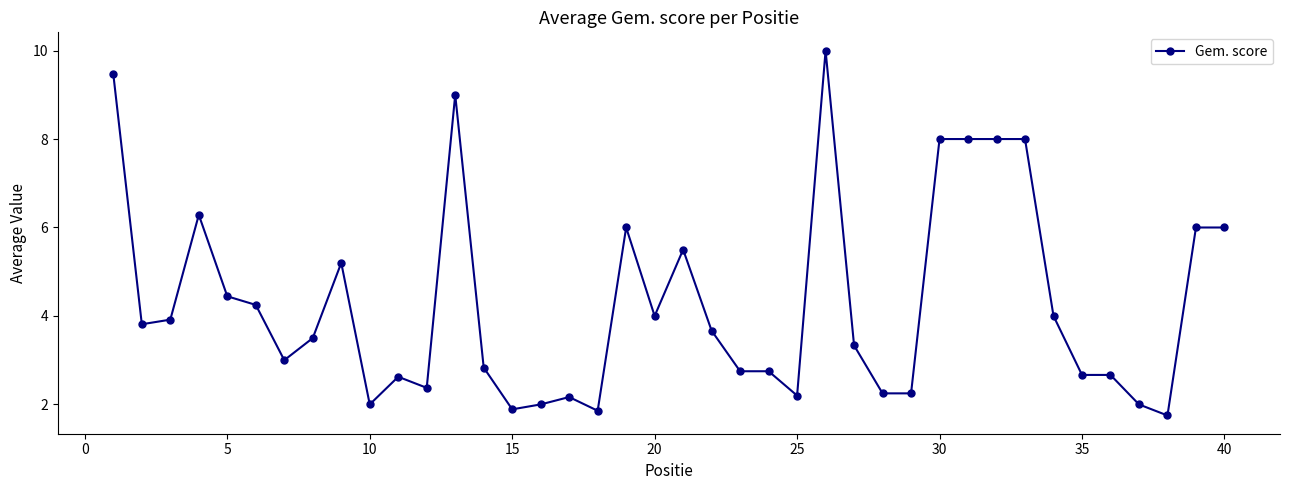

What is the value of the 9th point from the left?

5.2